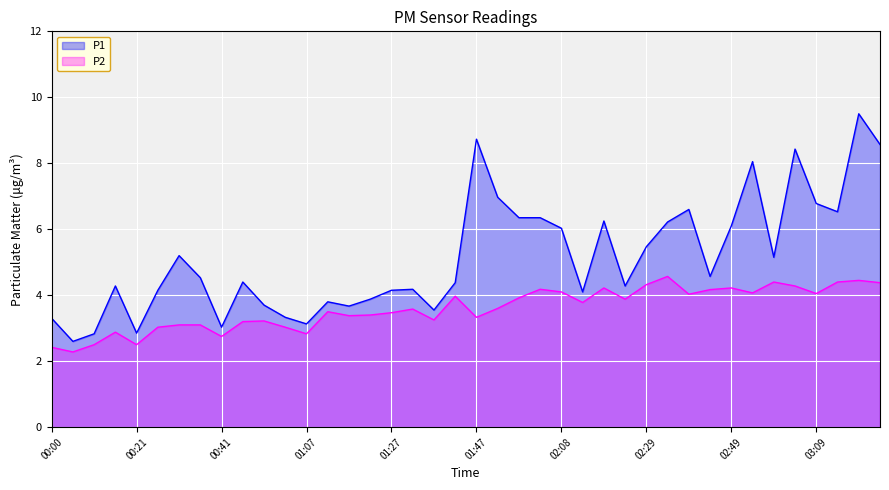

True or false: P1 and P2 cross at least once.

False